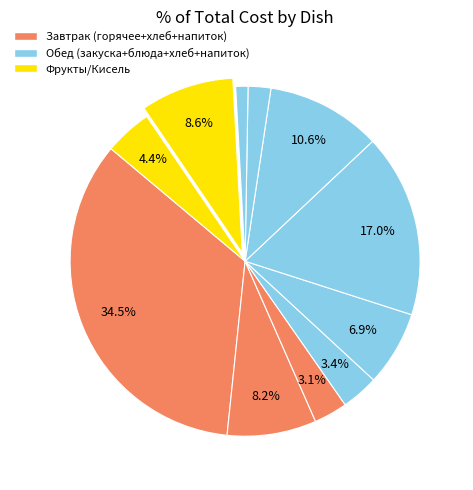

How many segments does this pie chart have?

11